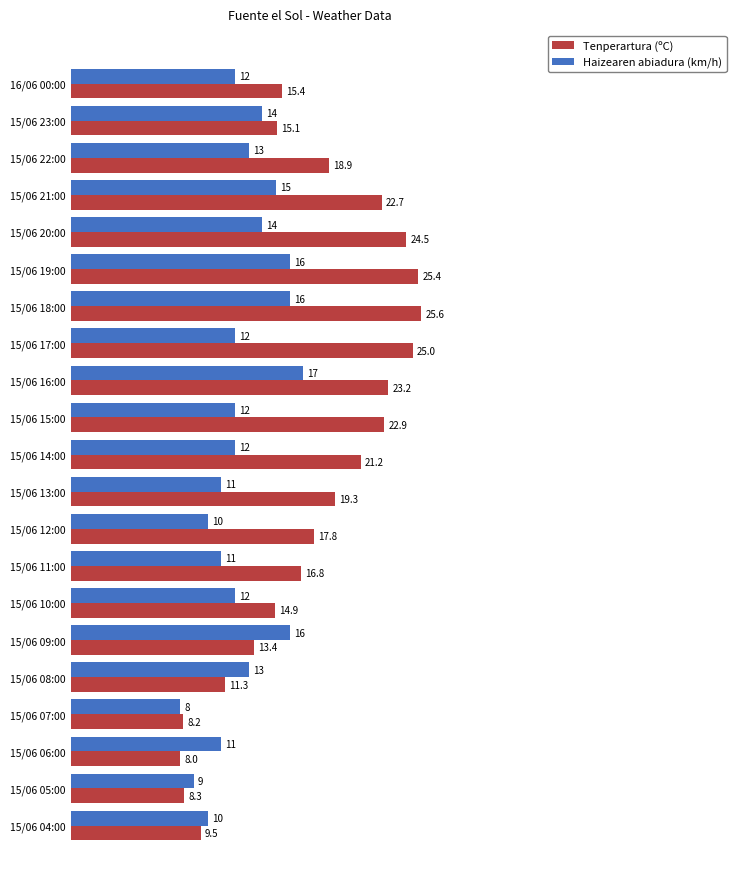

Rank the series at 15/06 22:00 from highest to lowest value.

Tenperartura (ºC), Haizearen abiadura (km/h)